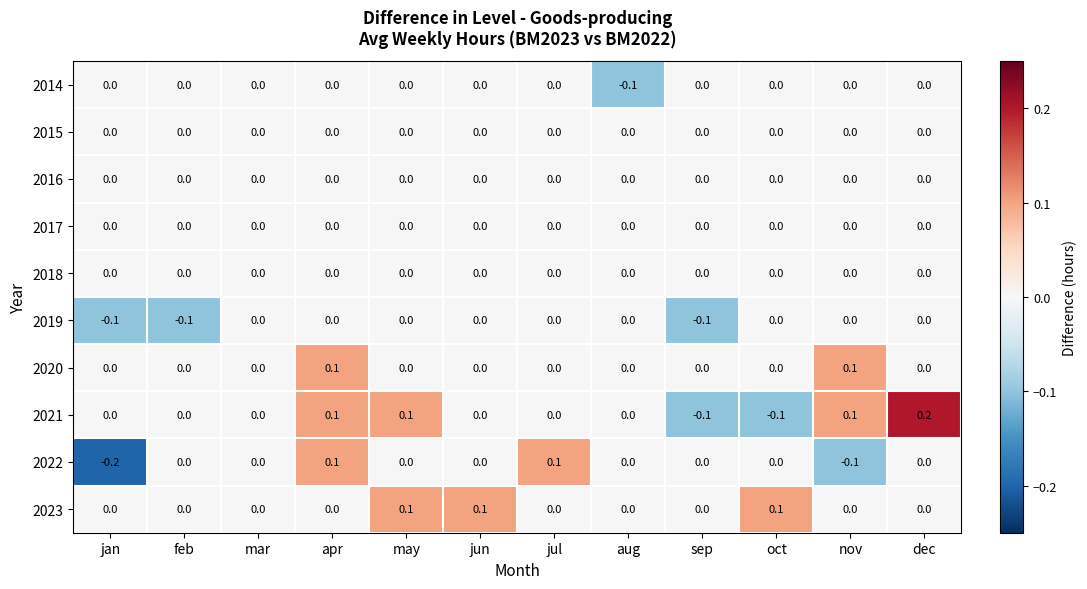

Between apr and oct, which series saw the biggest shift?

2021